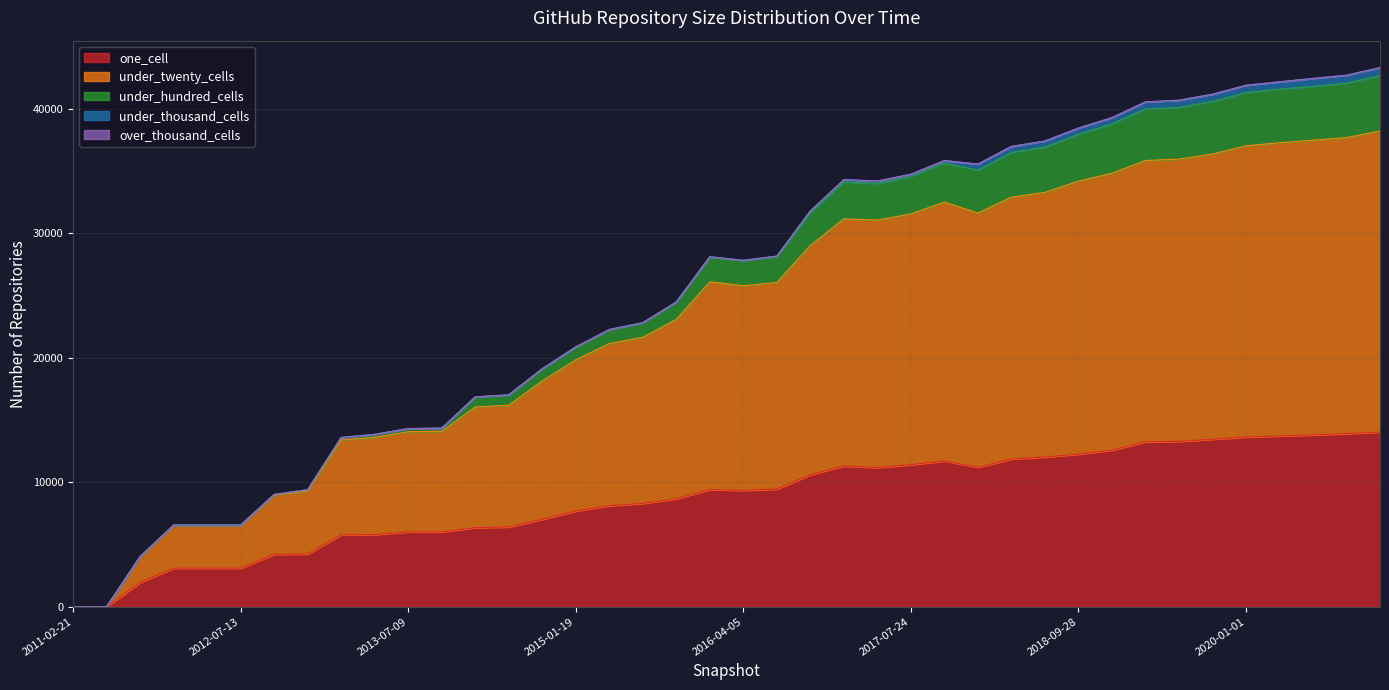

What is the total value across all series at 2021-01-01?

43312